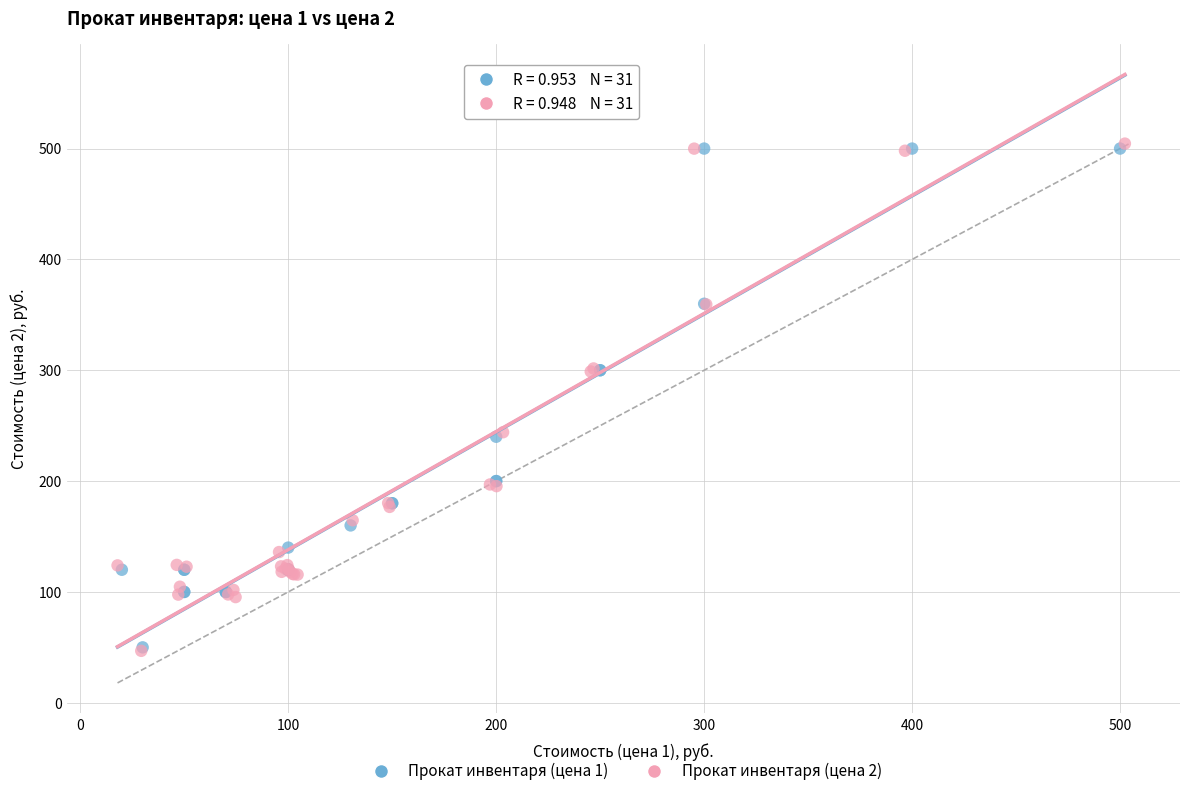

Which series has the widest spread of Y values?

Прокат инвентаря (цена 2)